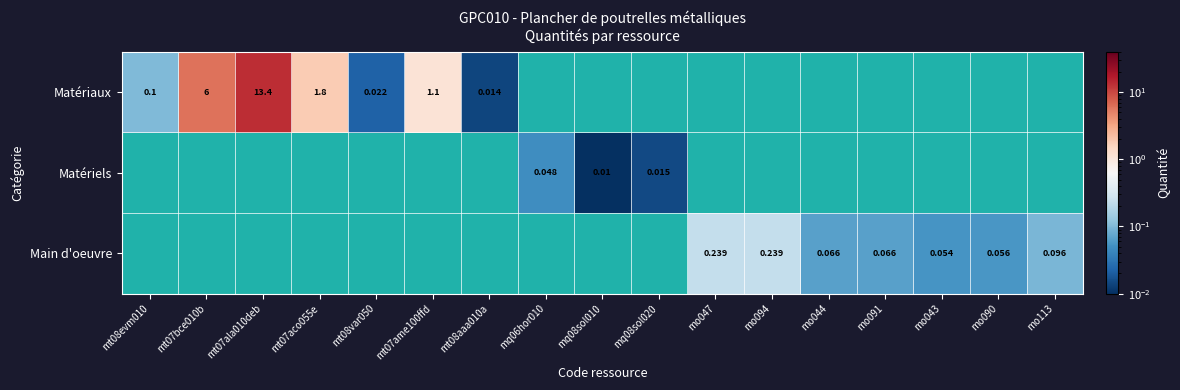

How many values in Matériels are above zero?

3